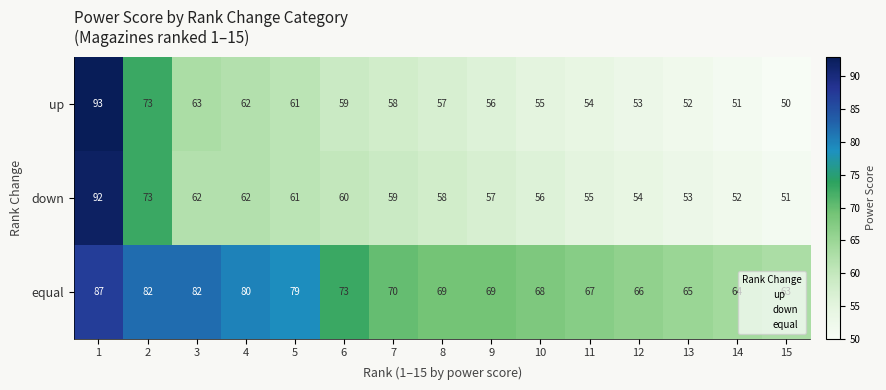

What is the sum of all equal values?

1084